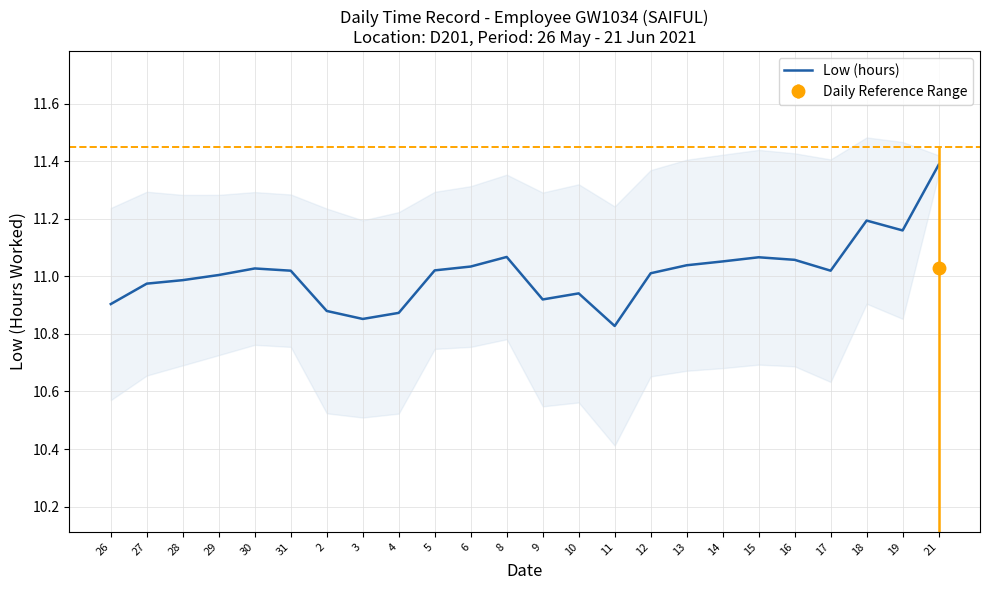

The value at 10 is 10.9. True or false?

True